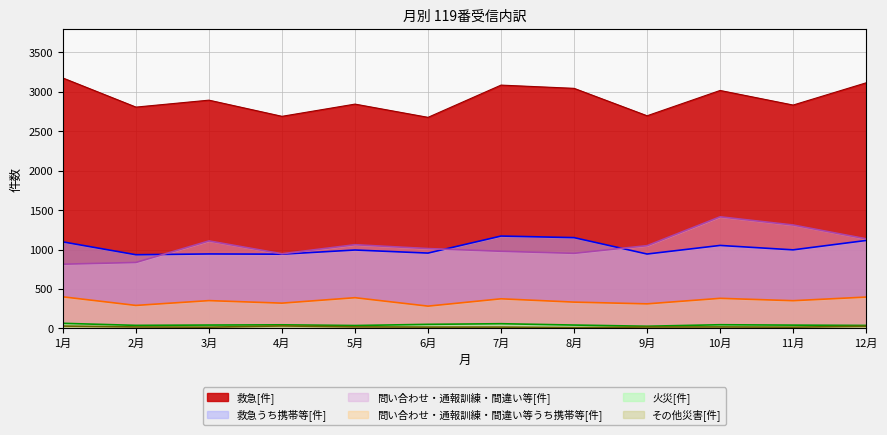

Which series has the largest range (max minus min)?

問い合わせ・通報訓練・間違い等[件]